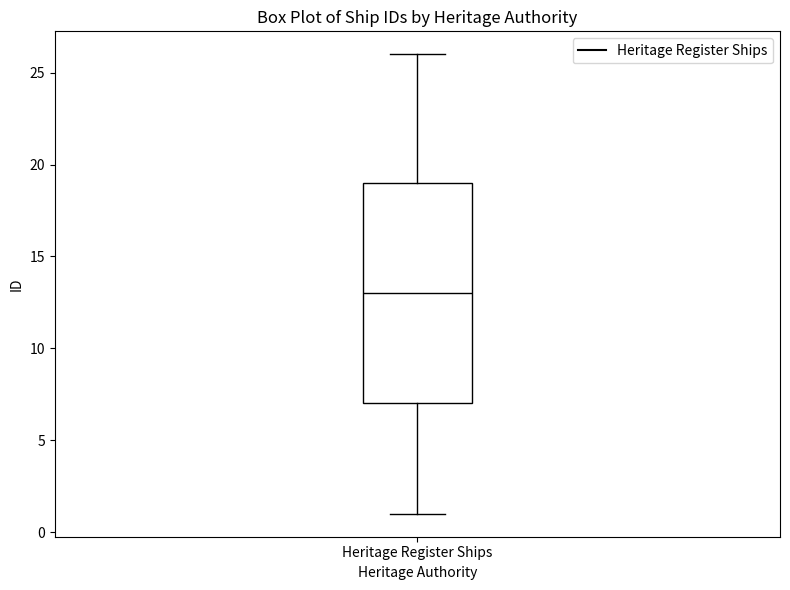

Where is the upper edge of the box for Heritage Register Ships on the y-axis? The values are not printed on the chart, so give them approximately, as read against the axis.

19